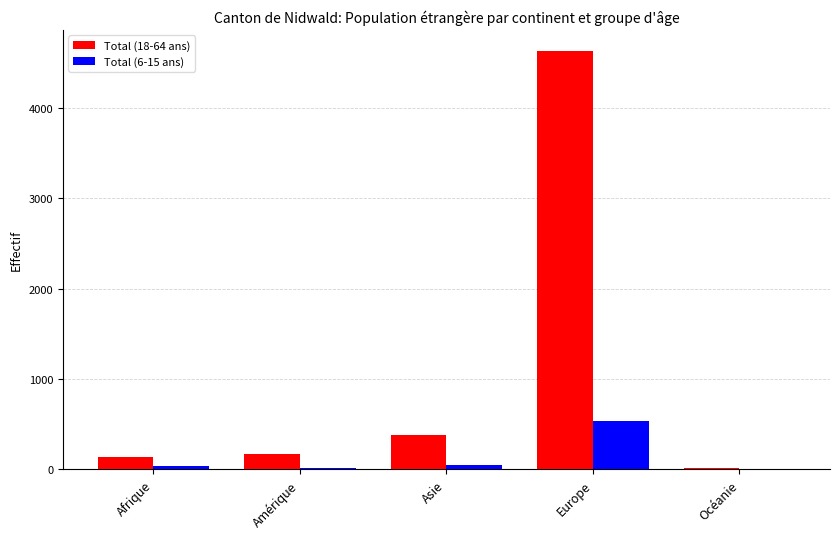

What are all the series names shown in the legend?

Total (18-64 ans), Total (6-15 ans)